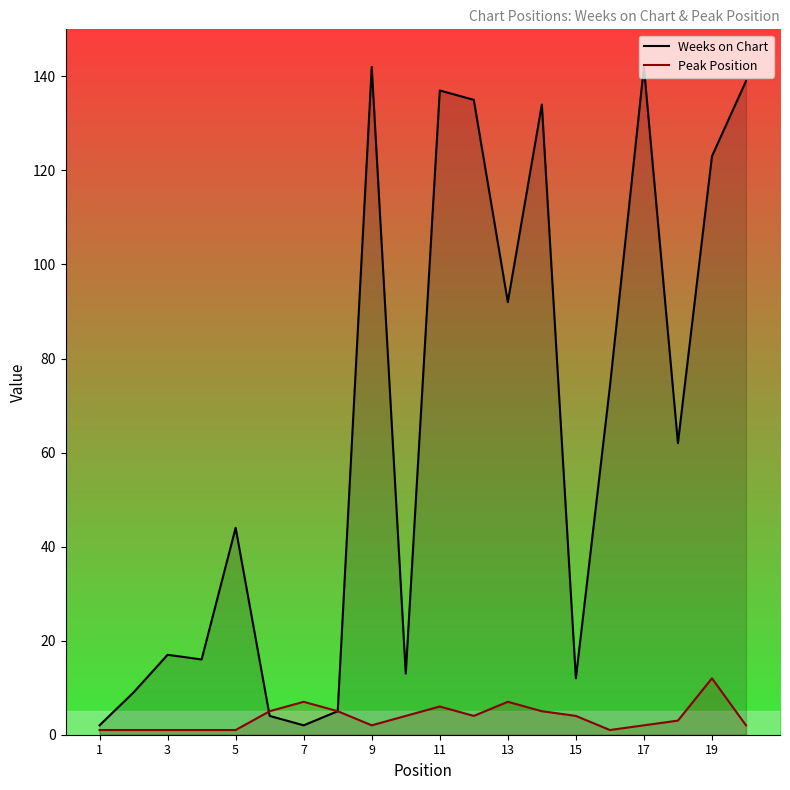

True or false: Weeks on Chart has more than 1 points higher than both neighbors.

True